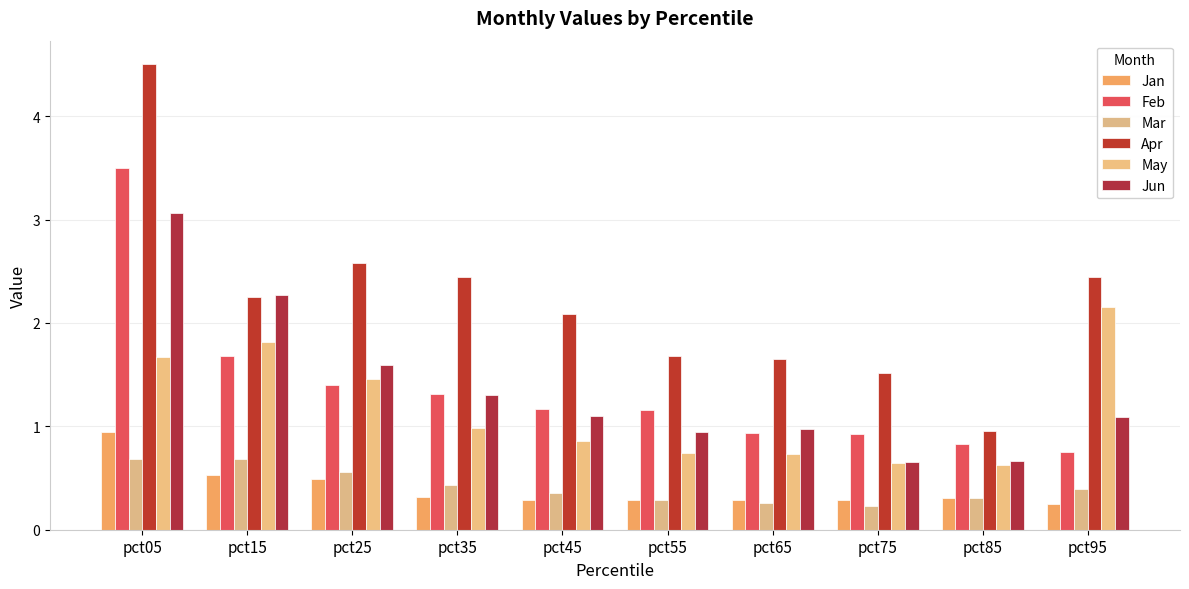

What value does the Jan series have at pct75?

0.3